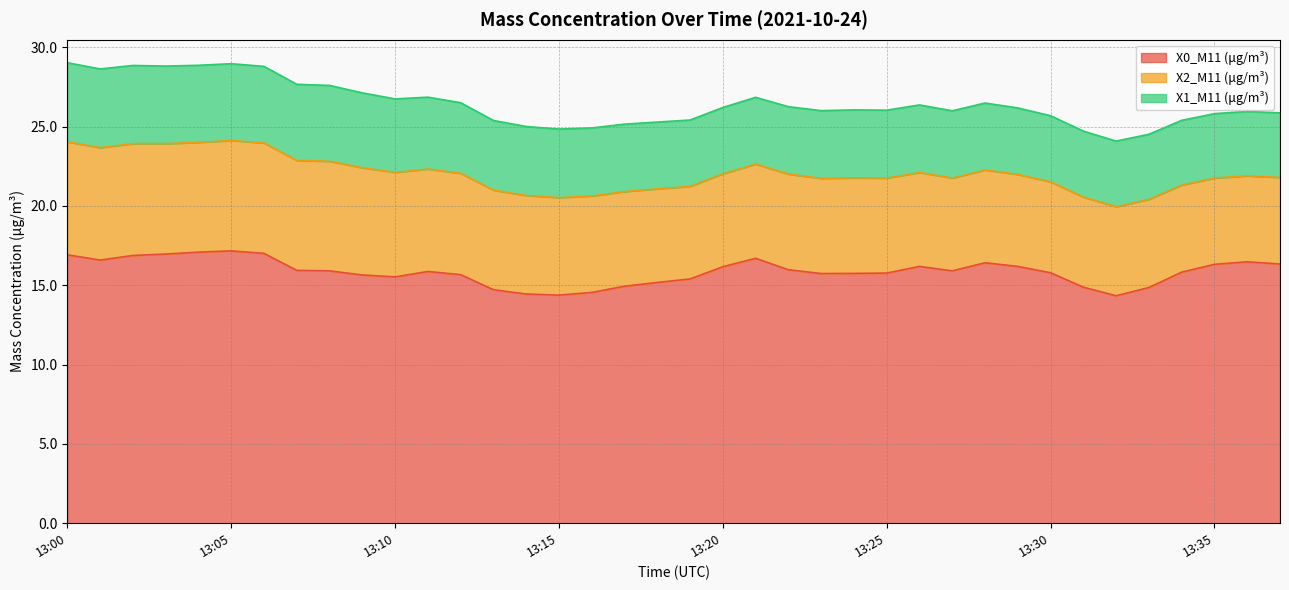

At which label is X0_M11 (μg/m³) closest to 15?

13:17